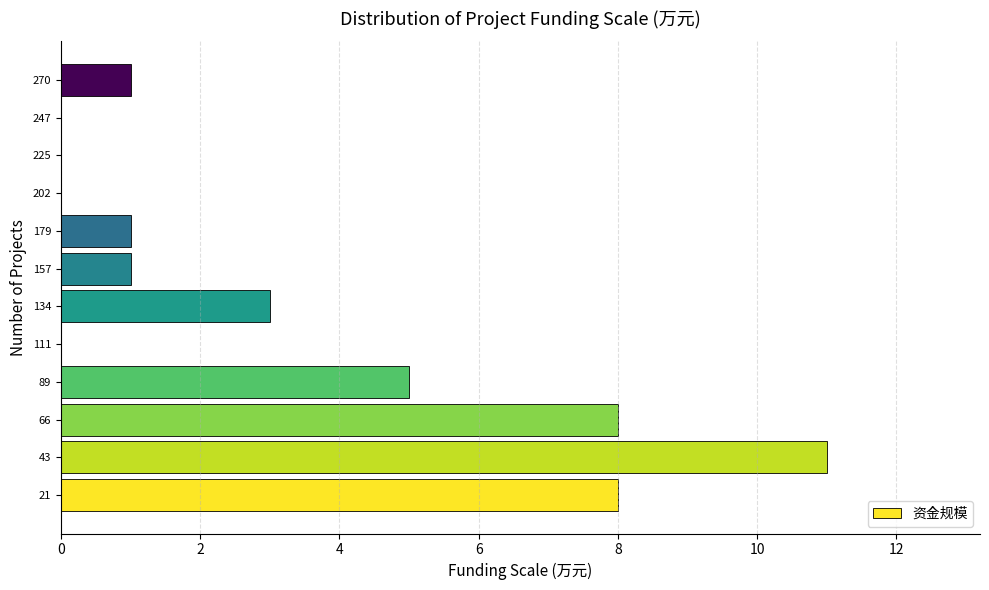

Reading bottom to top, transcribe this chart: for each bar, give the range it covers on the y-axis and its length. Neither the bar edges nor the lengths are printed on the chart, so give them approximately, as read against the axes.

10 to 30: 8
30 to 55: 11
55 to 75: 8
75 to 100: 5
100 to 125: 0
125 to 145: 3
145 to 170: 1
170 to 190: 1
190 to 215: 0
215 to 235: 0
235 to 260: 0
260 to 280: 1